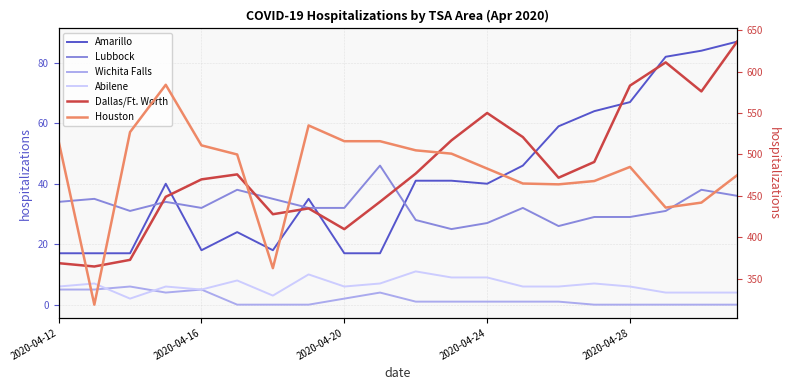

What is the difference between the maximum and minimum values in the Abilene series?

9